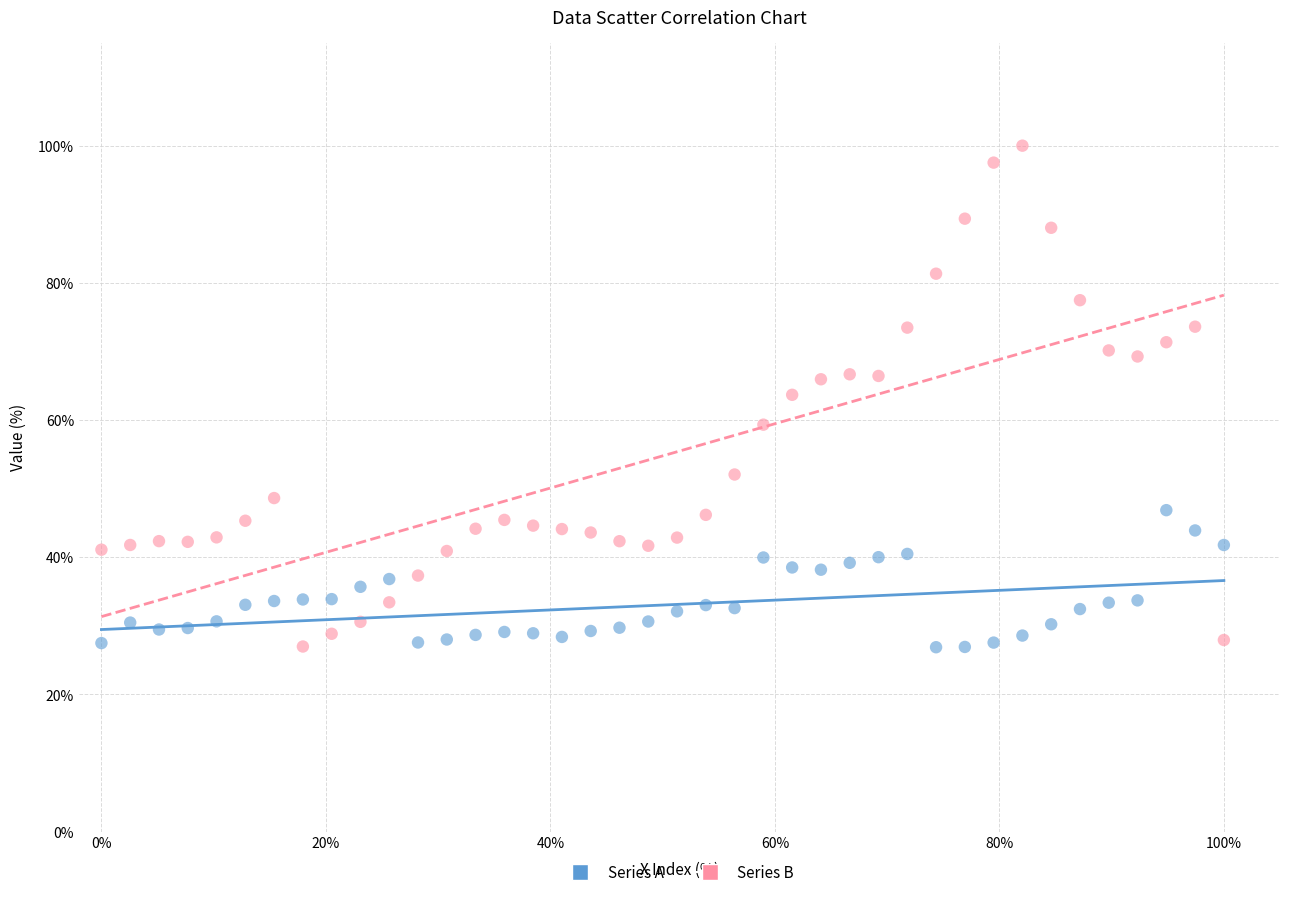

What are all the series names shown in the legend?

Series A, Series B